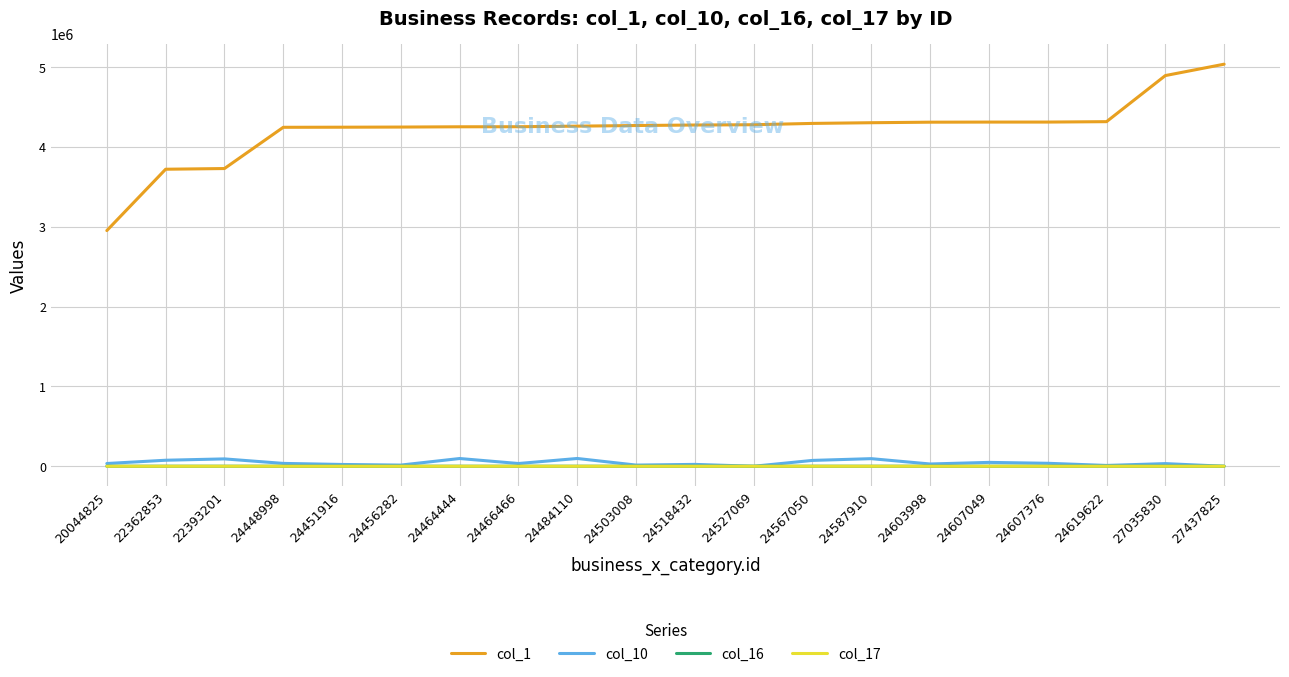

True or false: col_1 and col_10 cross at least once.

False